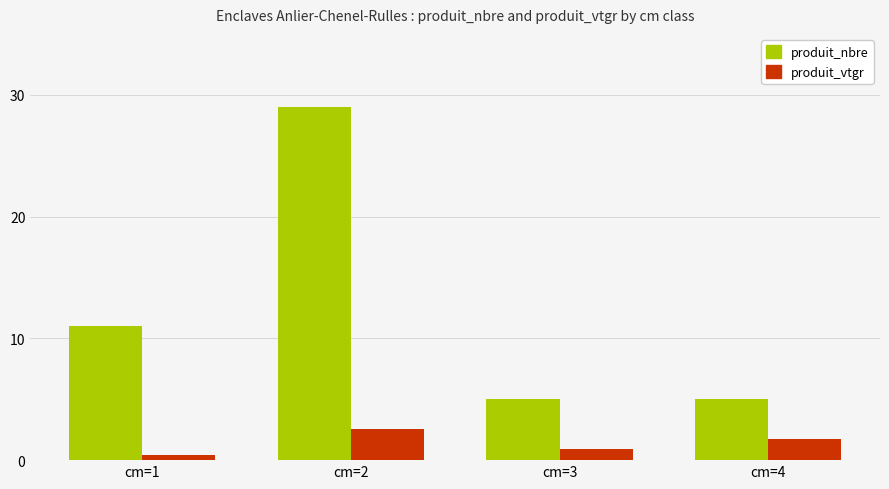

What is the difference between the maximum and minimum values in the produit_nbre series?

24.0